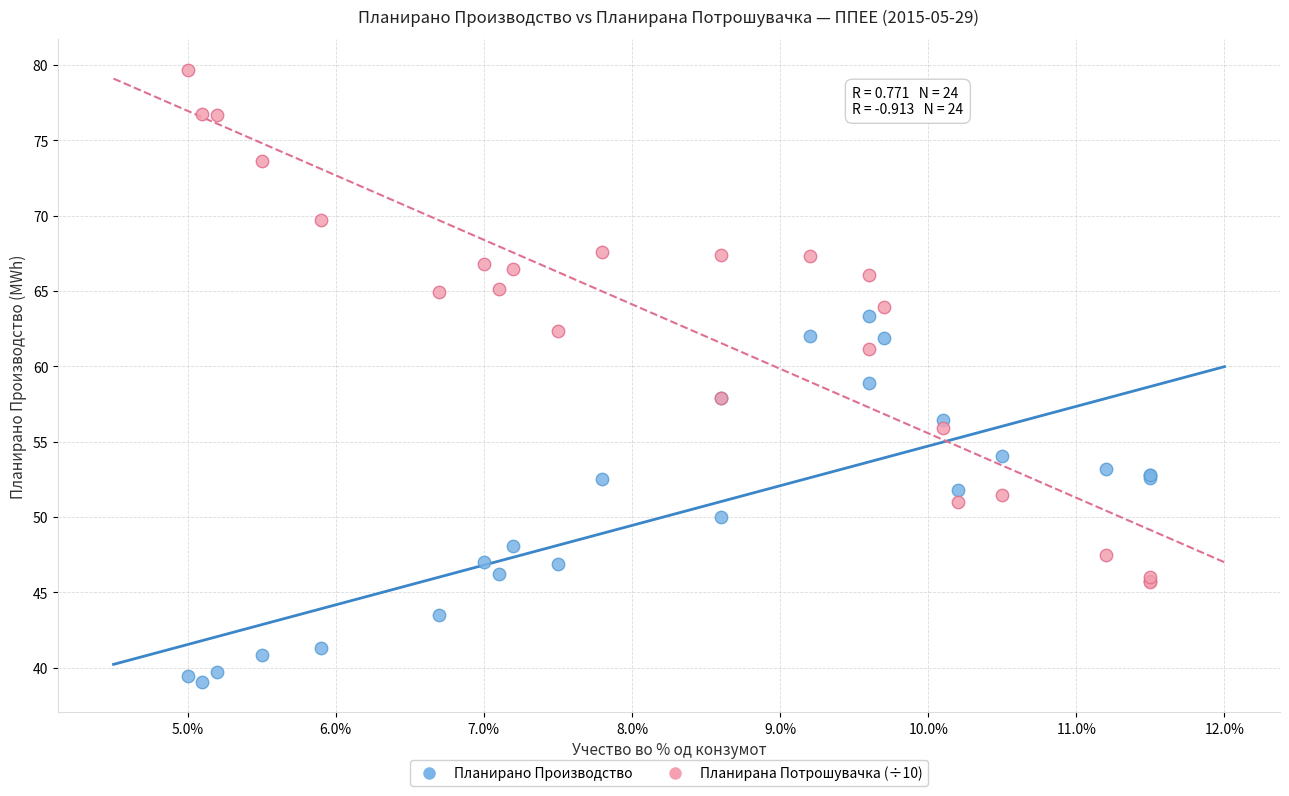

Which series reaches the minimum Y coordinate?

Планирано Производство